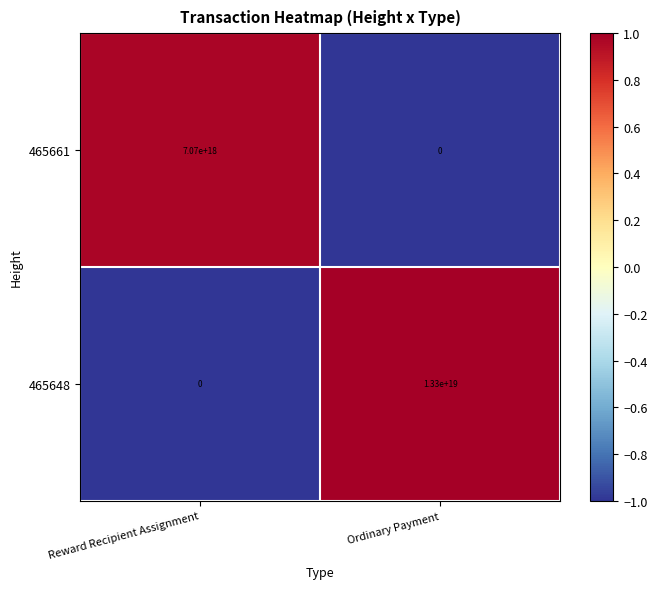

Where is 465661 nearest to the value 3535000000000000000?

Reward Recipient Assignment